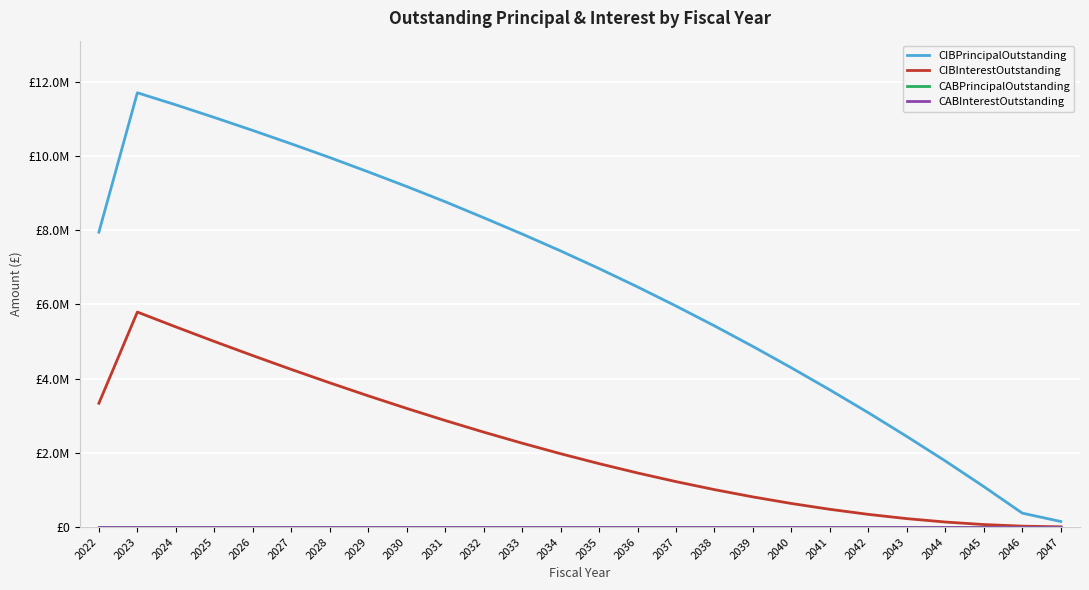

At which category is the sum across all series the highest?

2023